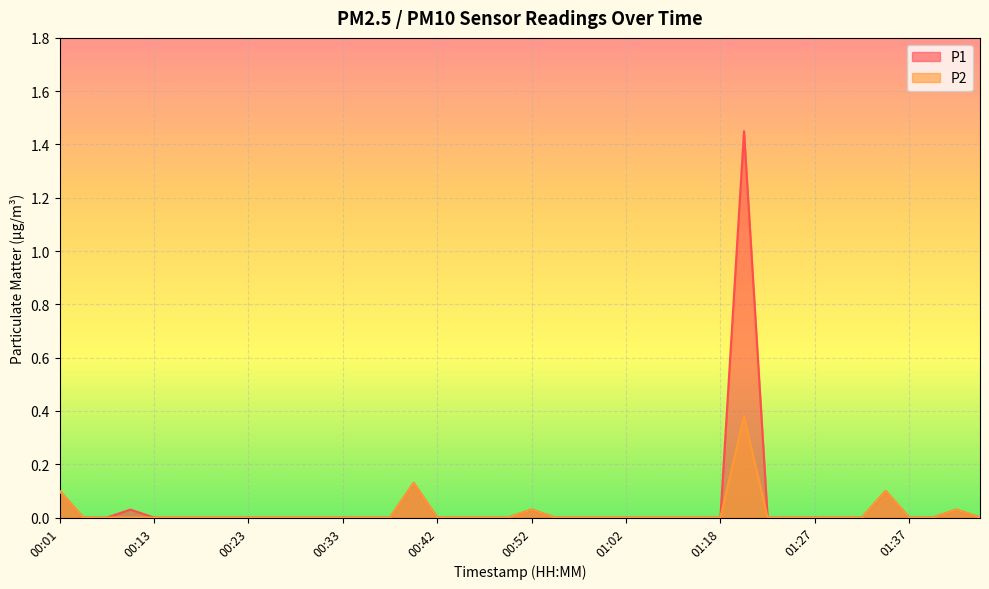

Does the chart display data point markers on the line(s)?

No